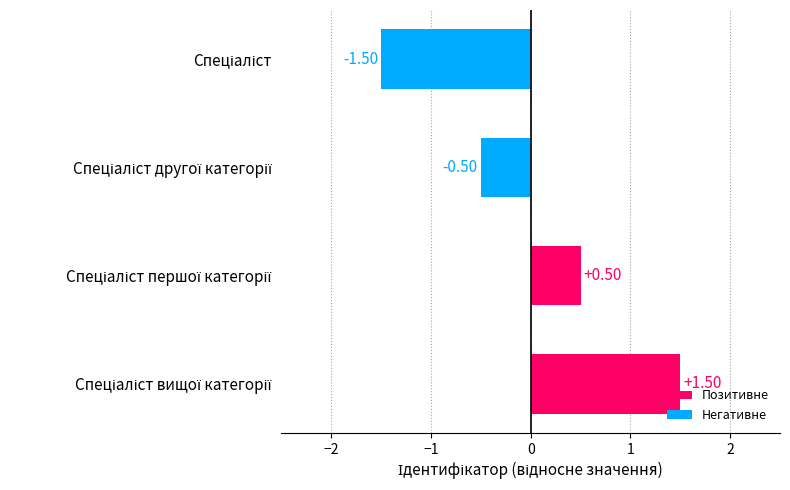

What is the difference between the maximum and minimum values?

3.0